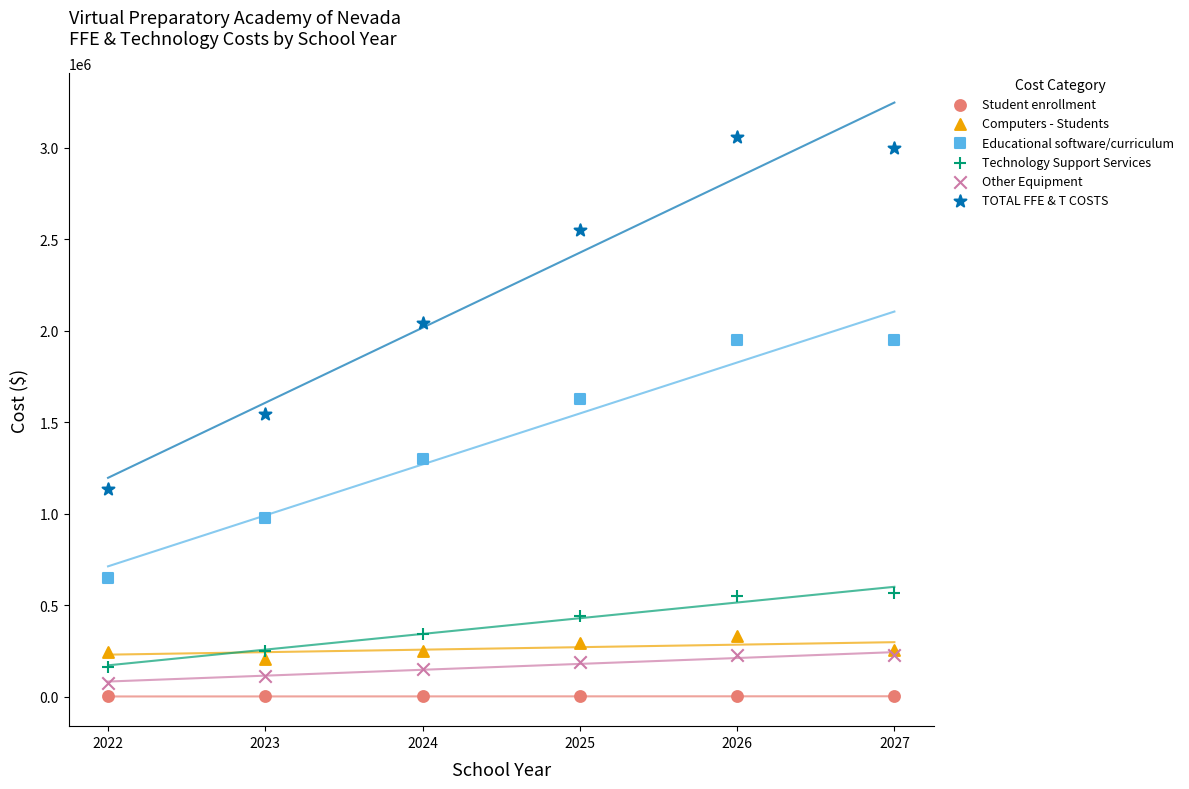

Which series contains the lowest Y value?

Student enrollment